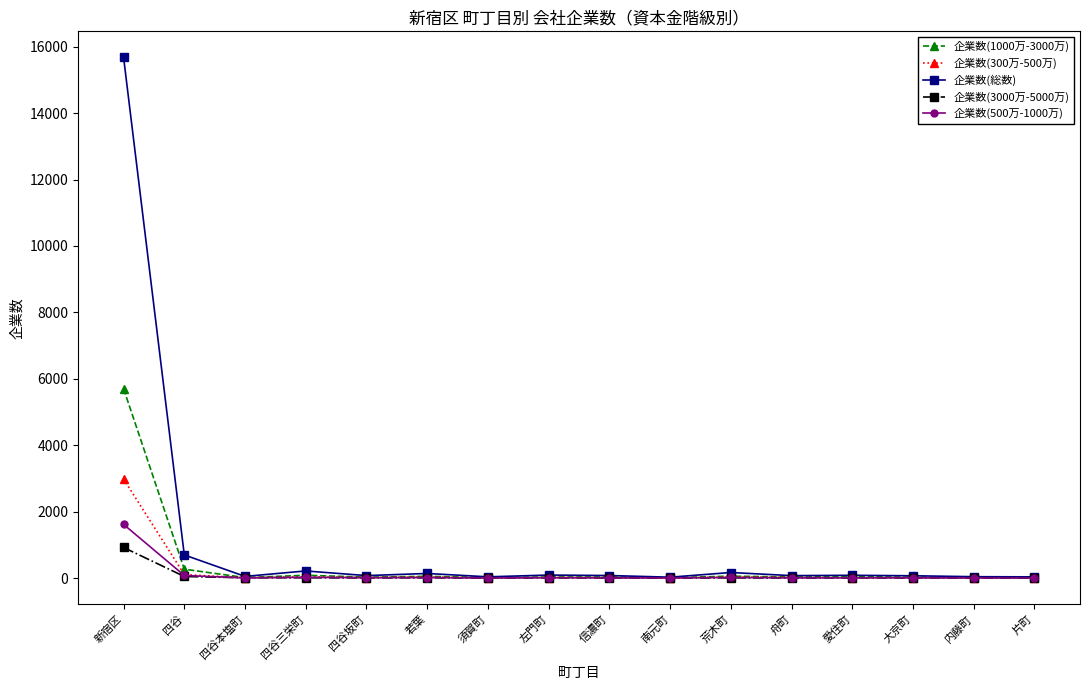

Which series has the largest total across all categories?

企業数(総数)